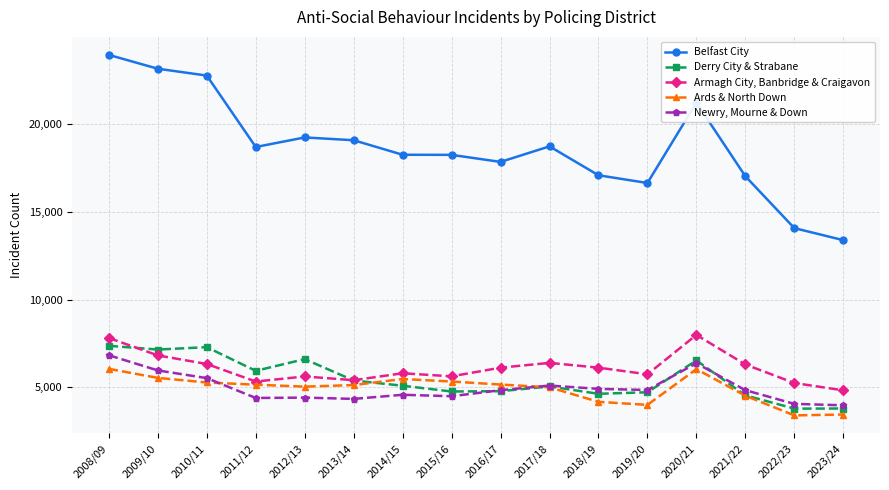

True or false: Derry City & Strabane has more than 2 points higher than both neighbors.

True